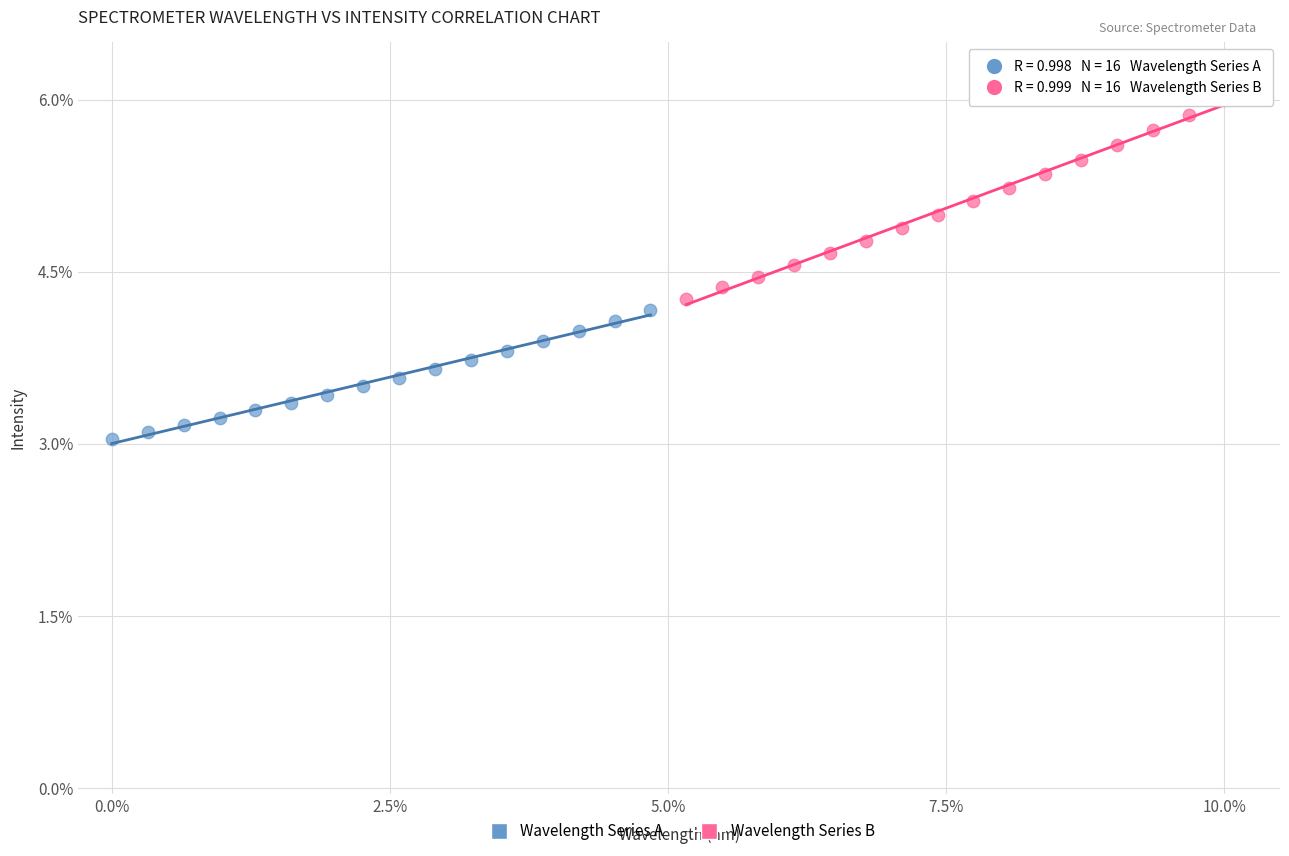

Which series reaches the minimum Y coordinate?

Wavelength Series A